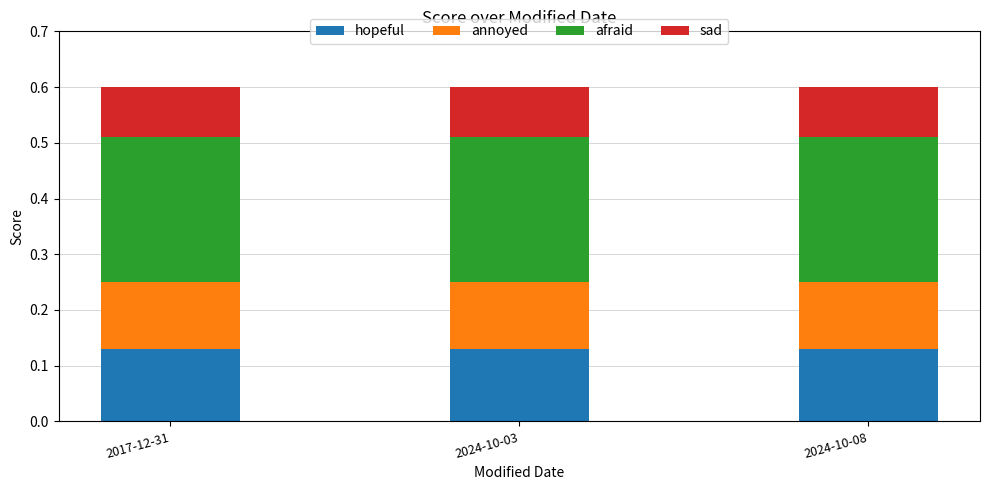

What is the total value across all series at 2024-10-03?

0.6